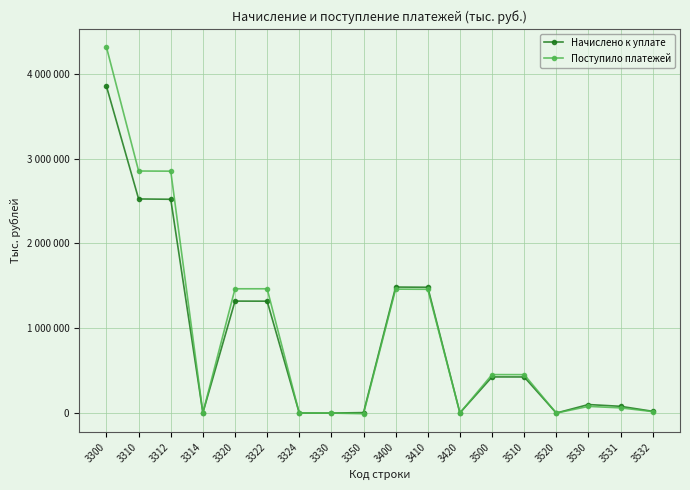

True or false: Поступило платежей has more than 2 interior local peaks.

True